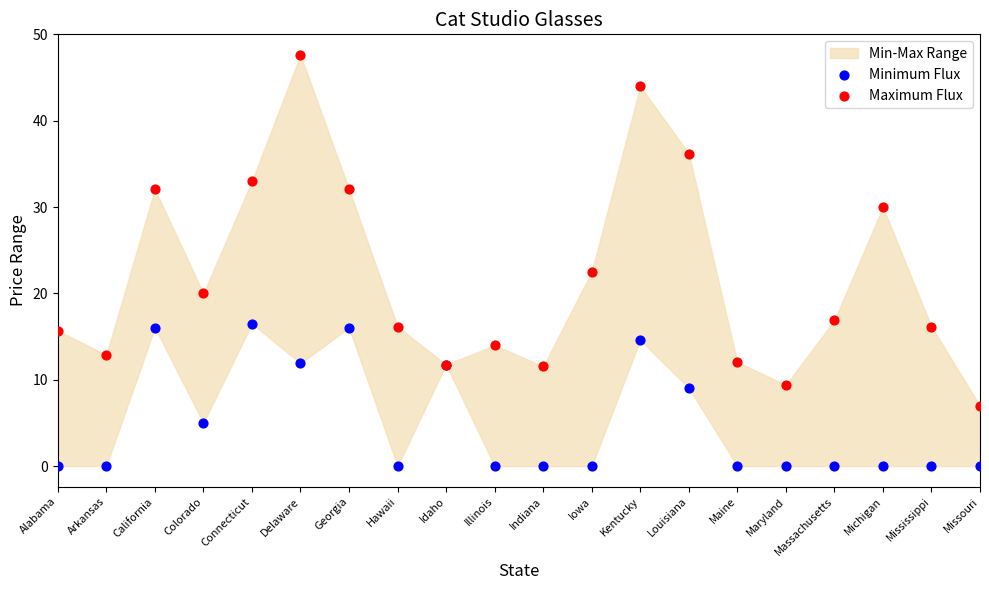

Which series reaches the maximum Y coordinate?

Maximum Flux